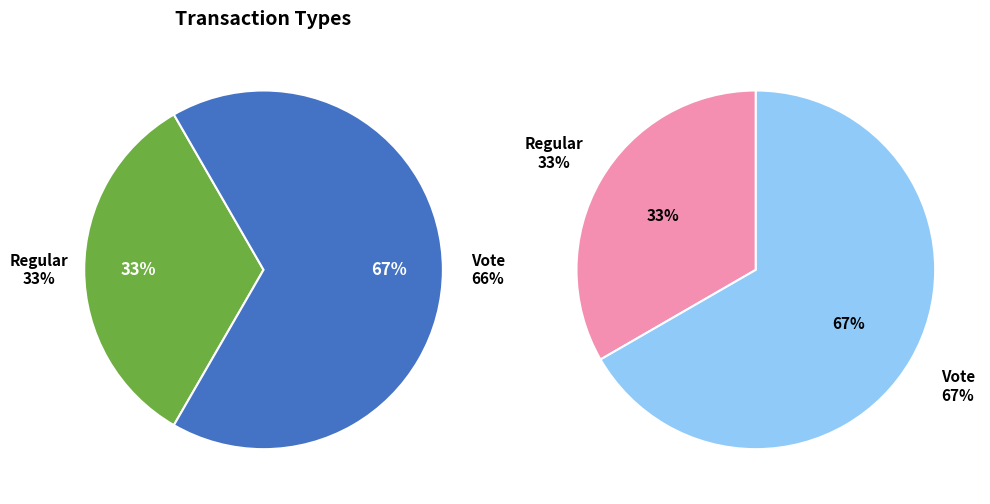

Do Regular and Vote together represent more than half of the pie?

Yes